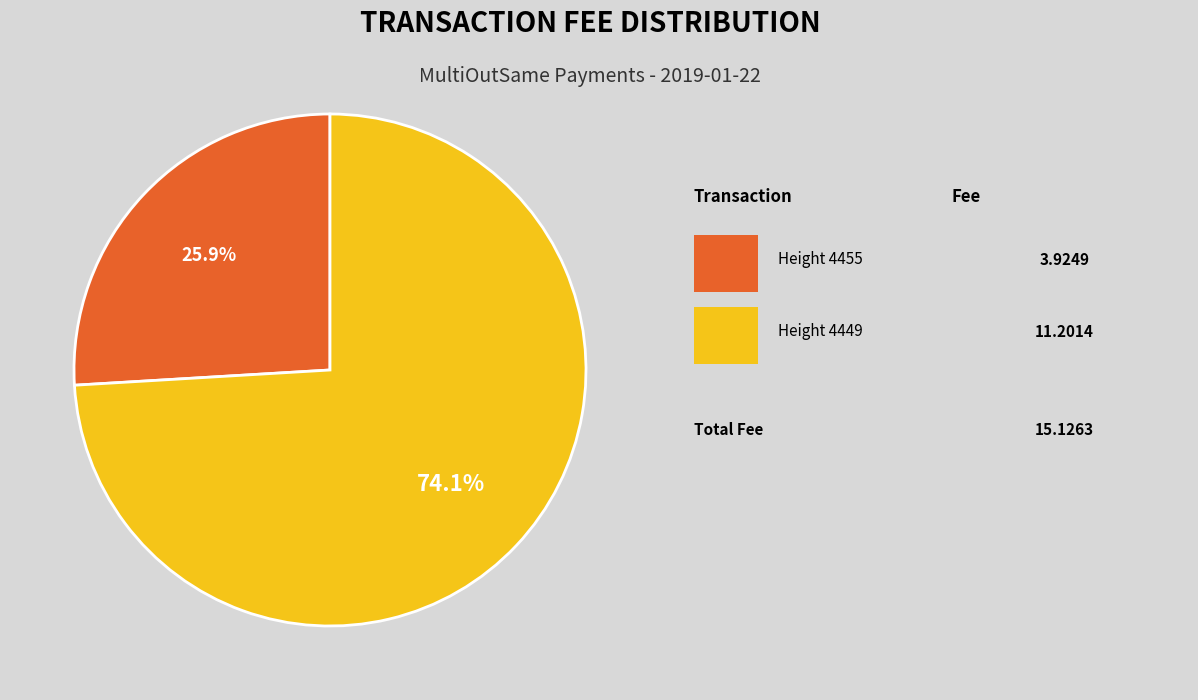

Is there any slice that represents more than half of the pie?

Yes